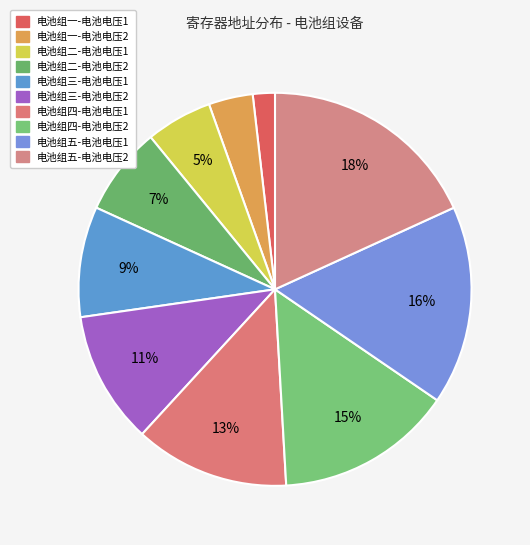

To the nearest percent, what percentage of the pie is 电池组一-电池电压2?

4%